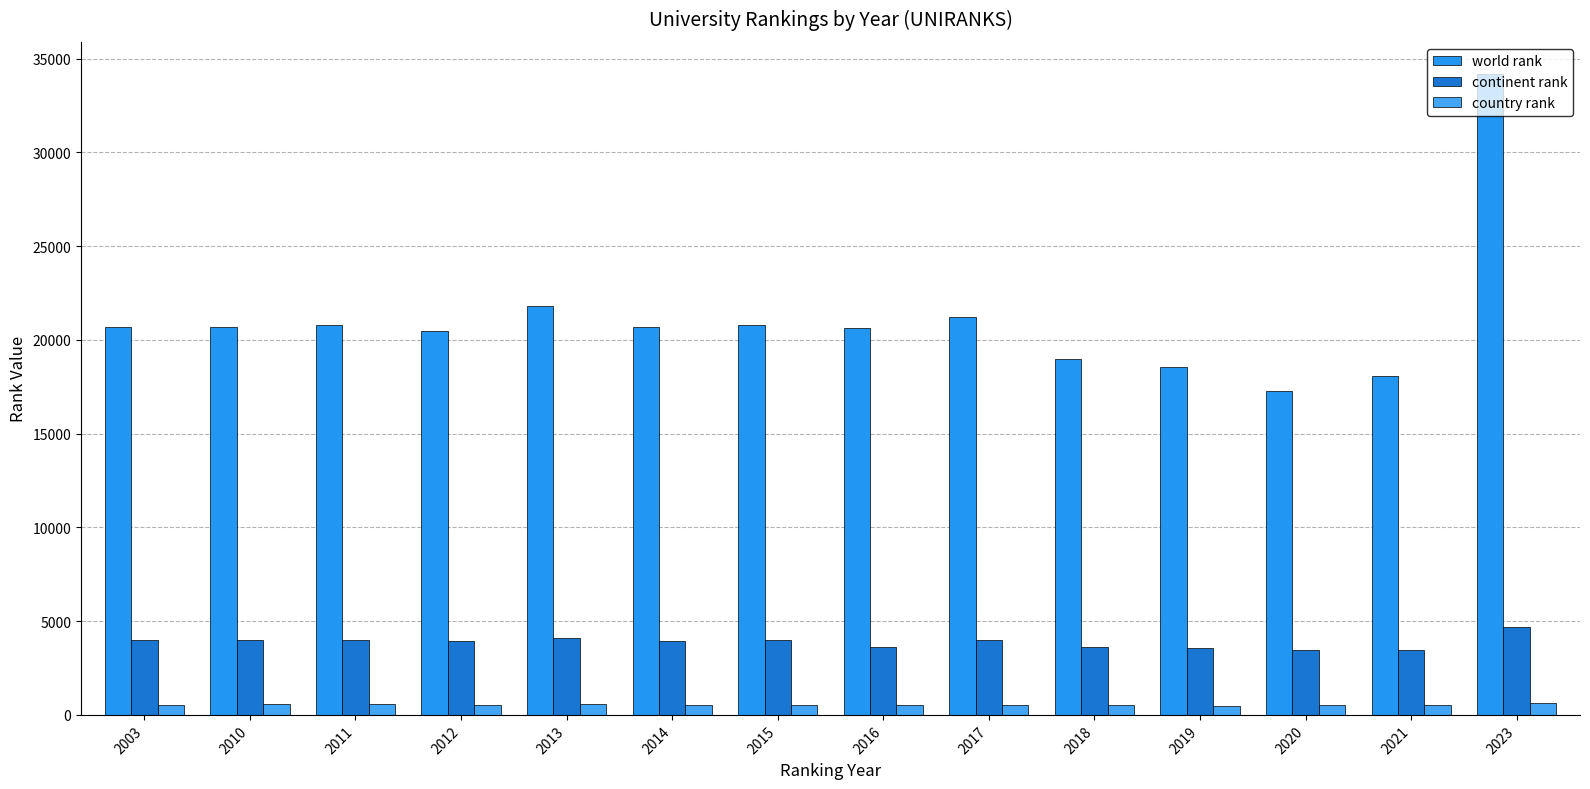

What is the value of the country rank bar at the 8th from the left?

554